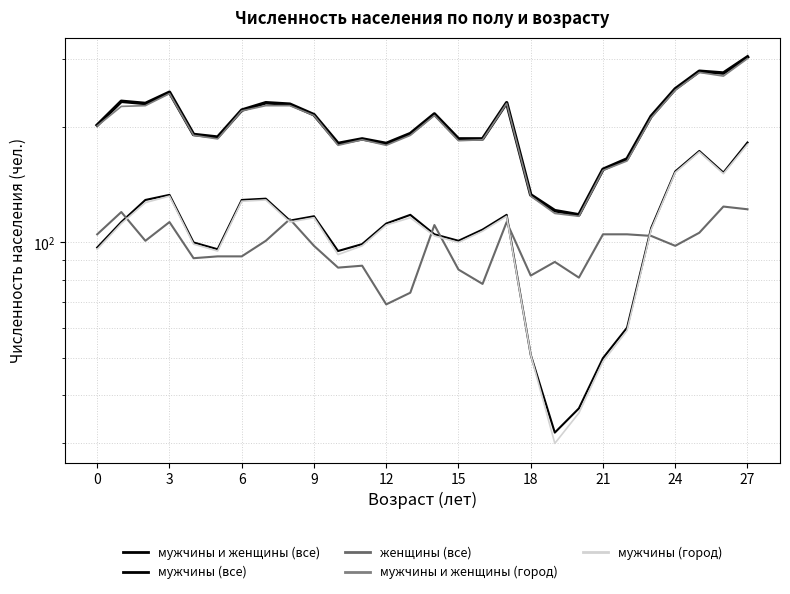

Does the chart display data point markers on the line(s)?

No